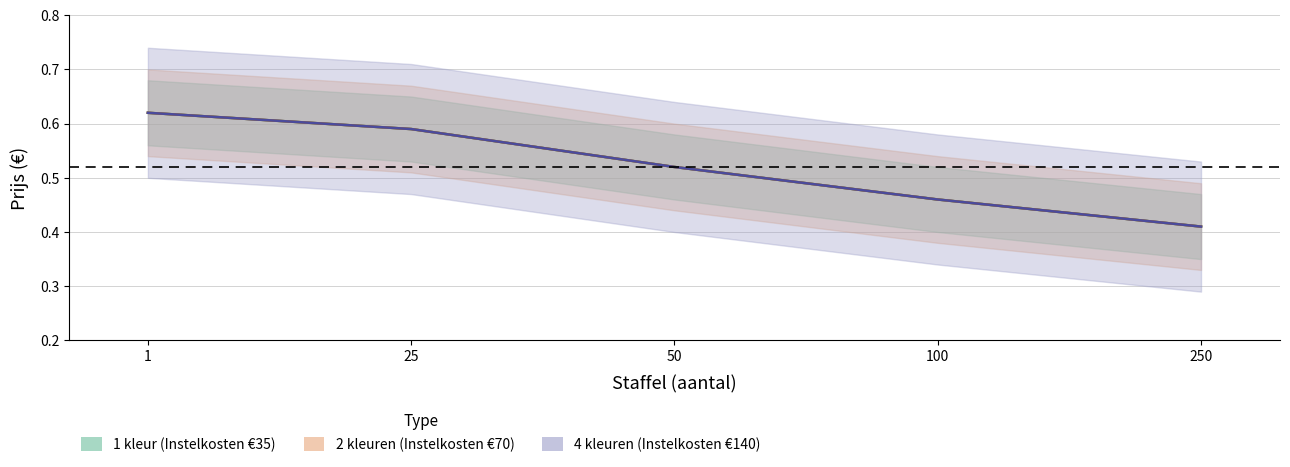

Does the chart have visible grid lines?

Yes